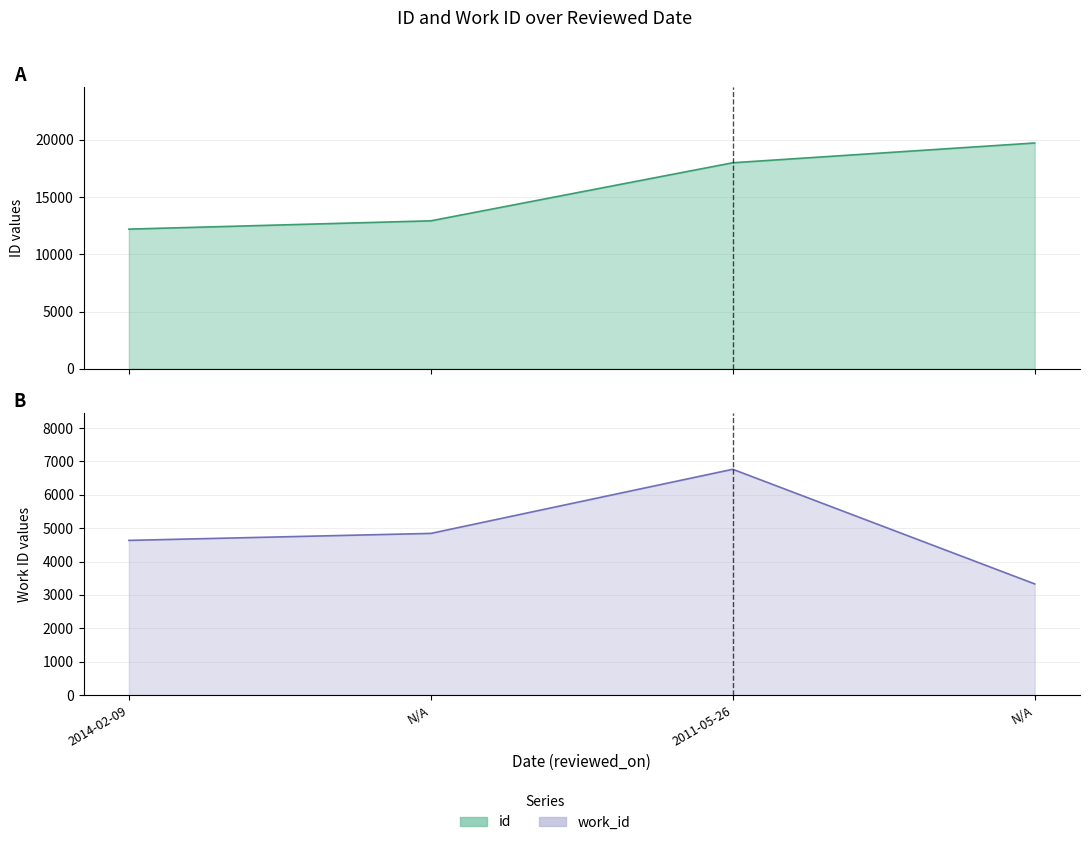

True or false: id and work_id cross at least once.

False